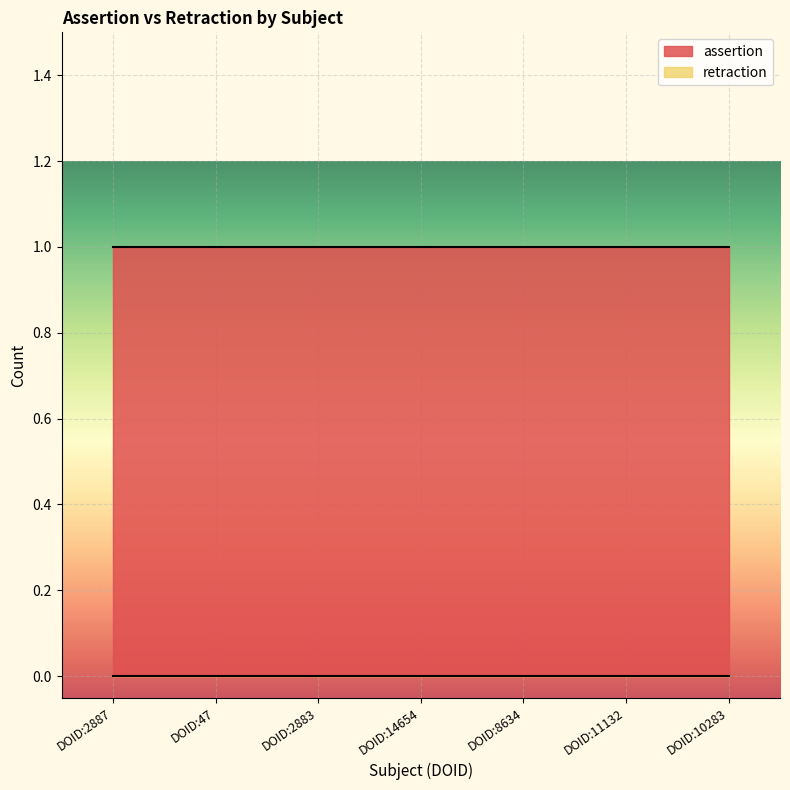

Which series has the largest total across all categories?

assertion